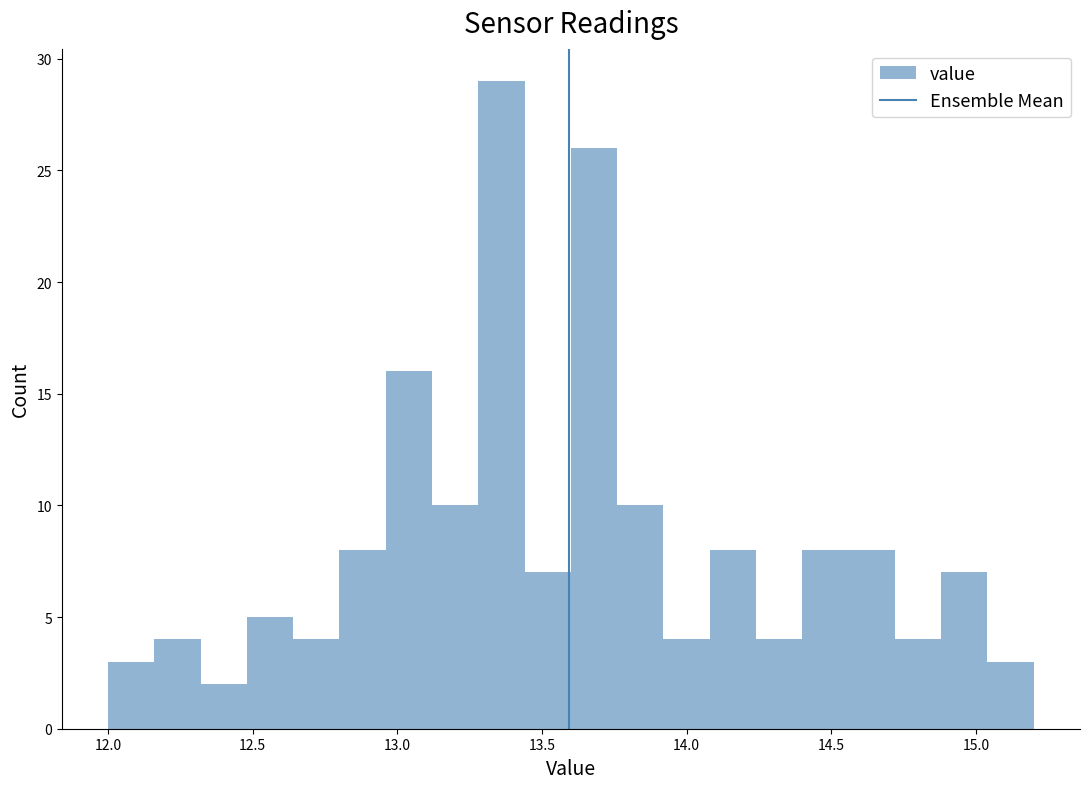

Read against the x-axis, roughly where is the centre of the tallest bar?

13.35